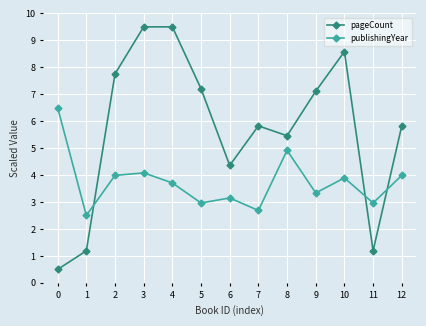

After their last crossing, which series has the higher values: publishingYear or pageCount?

pageCount